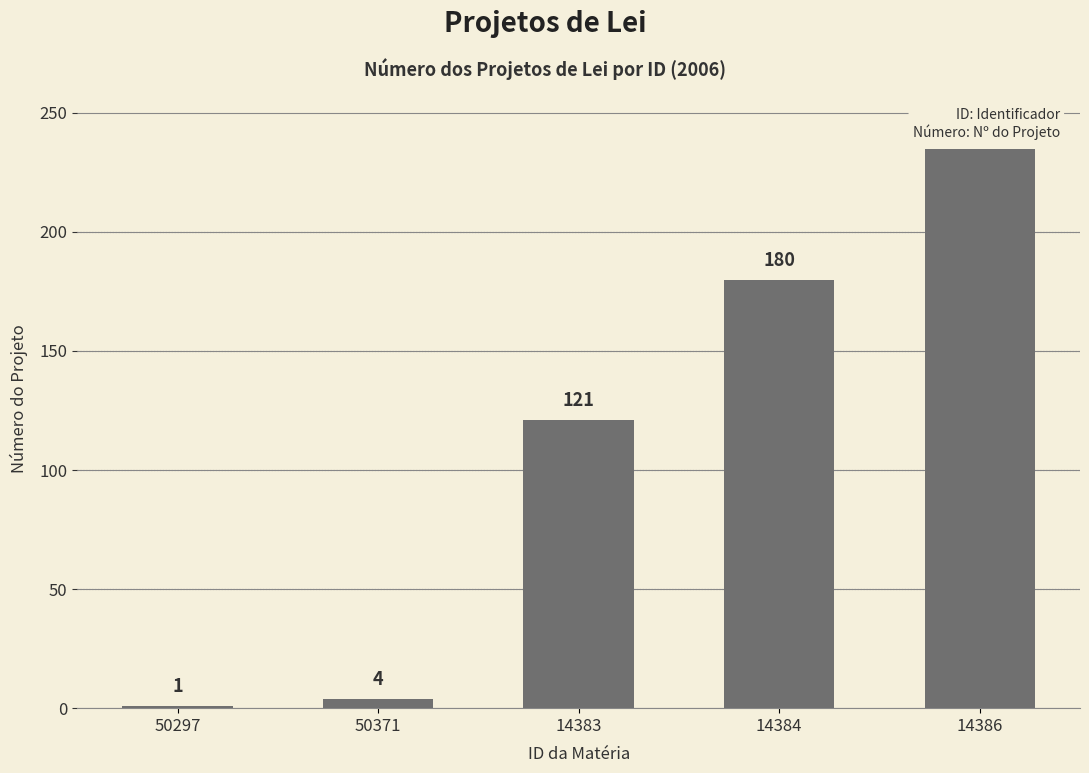

Reading left to right, transcribe all the data shown in this chart.

50297=1	50371=4	14383=121	14384=180	14386=235